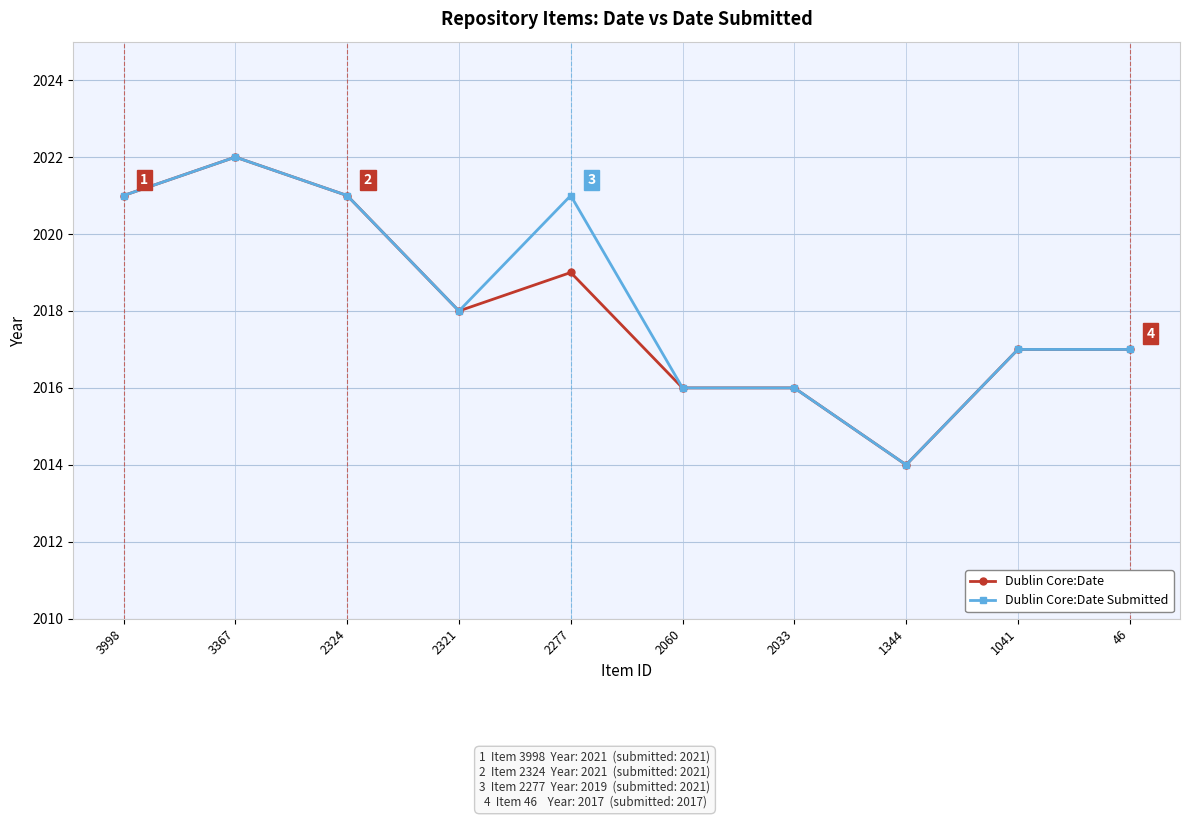

What is the value of the Dublin Core:Date Submitted point at the 9th from the left?

2017